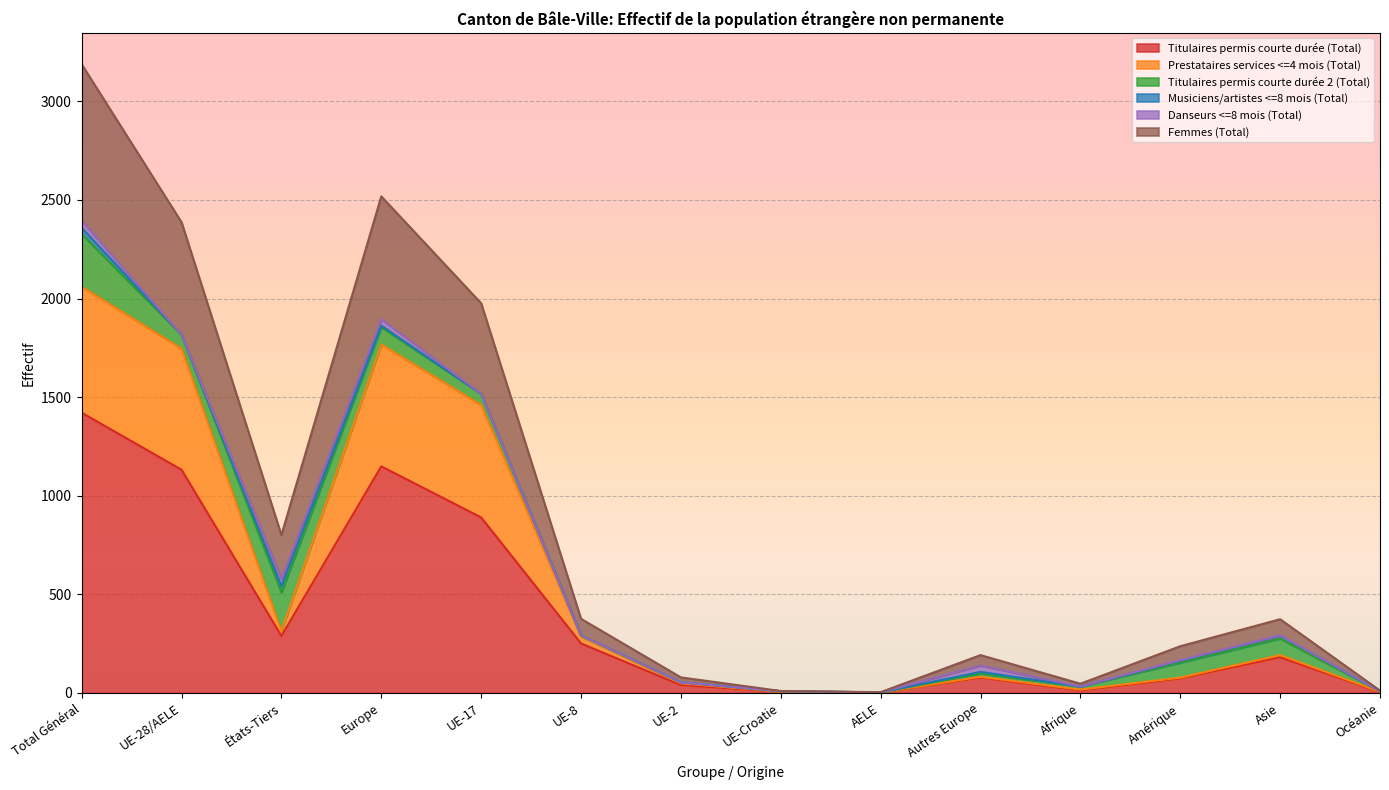

How many values in the Titulaires permis courte durée (Total) series exceed 181?

6